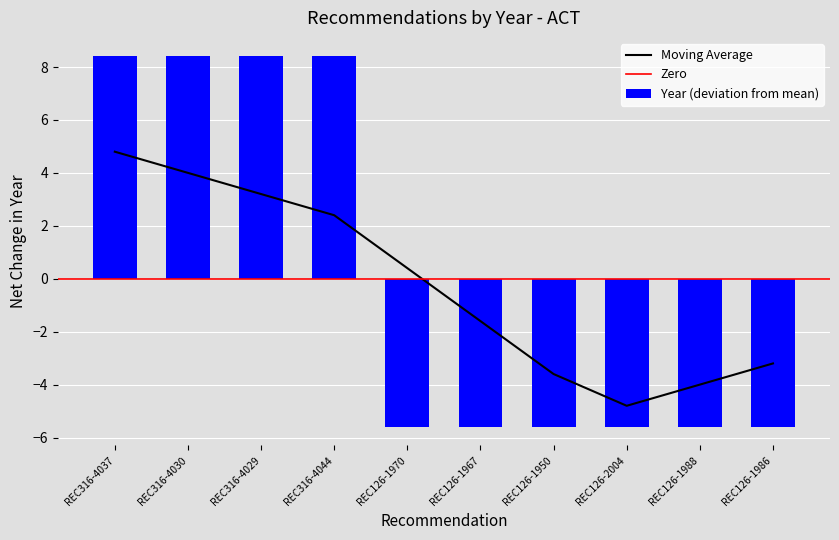

What is the sum of the values at REC316-4044 and REC316-4037?

16.8